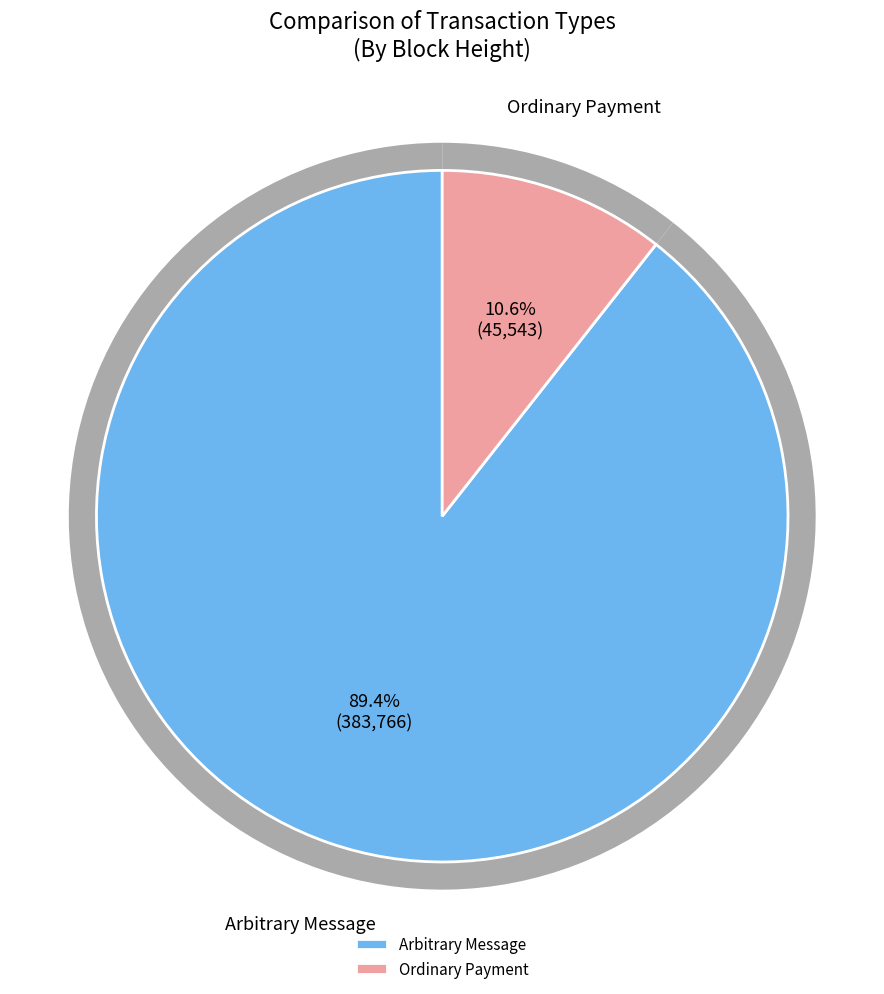

Is it true that 45543 is 11% of the pie?

True